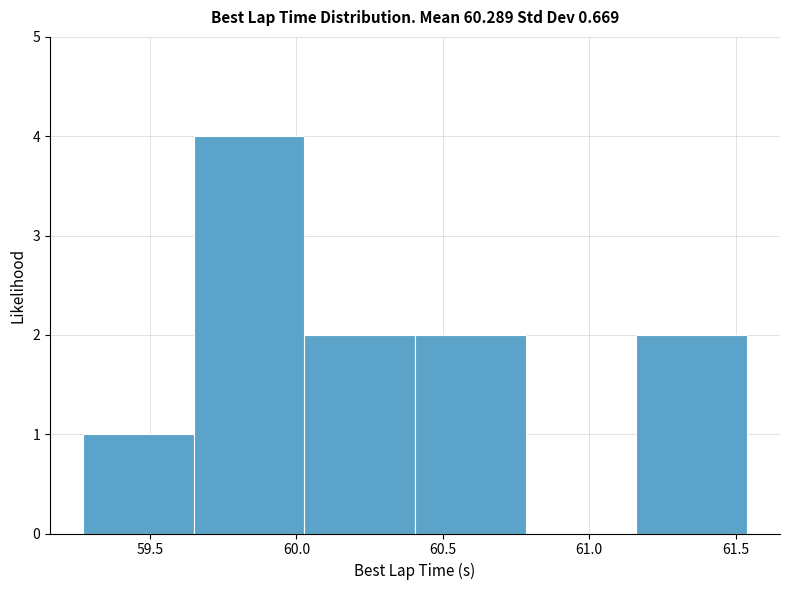

Over which range of the x-axis is the bar tallest?

59.65 to 60.05